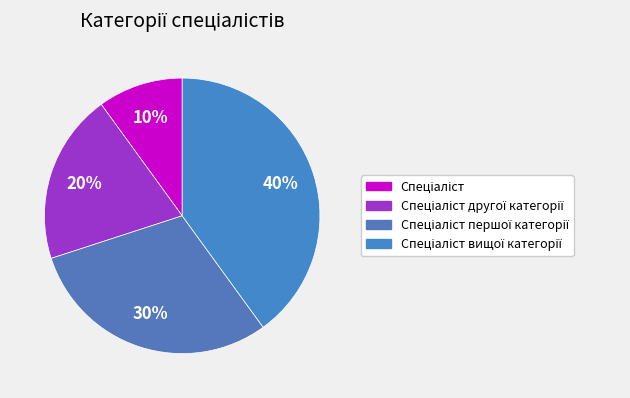

To the nearest percent, what is the difference between the largest and smallest slice percentages?

30%